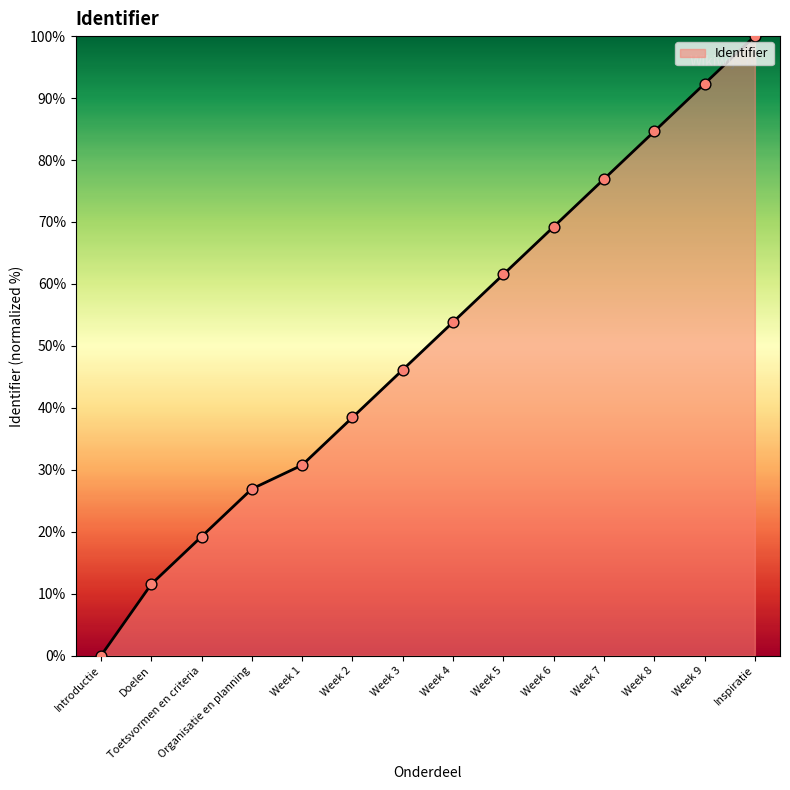

What is the ratio of the value at Week 1 to the value at Week 7?

0.4